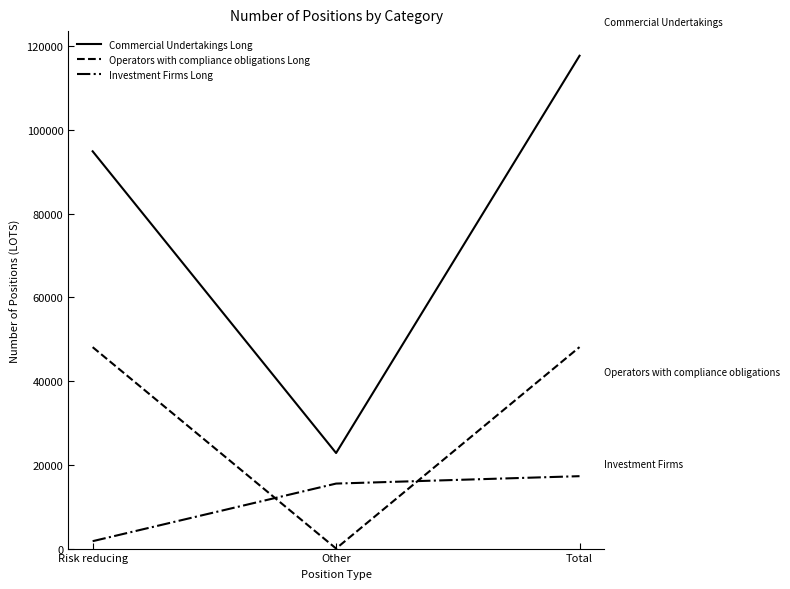

True or false: Operators with compliance obligations Long has a value of 14 at Other.

True